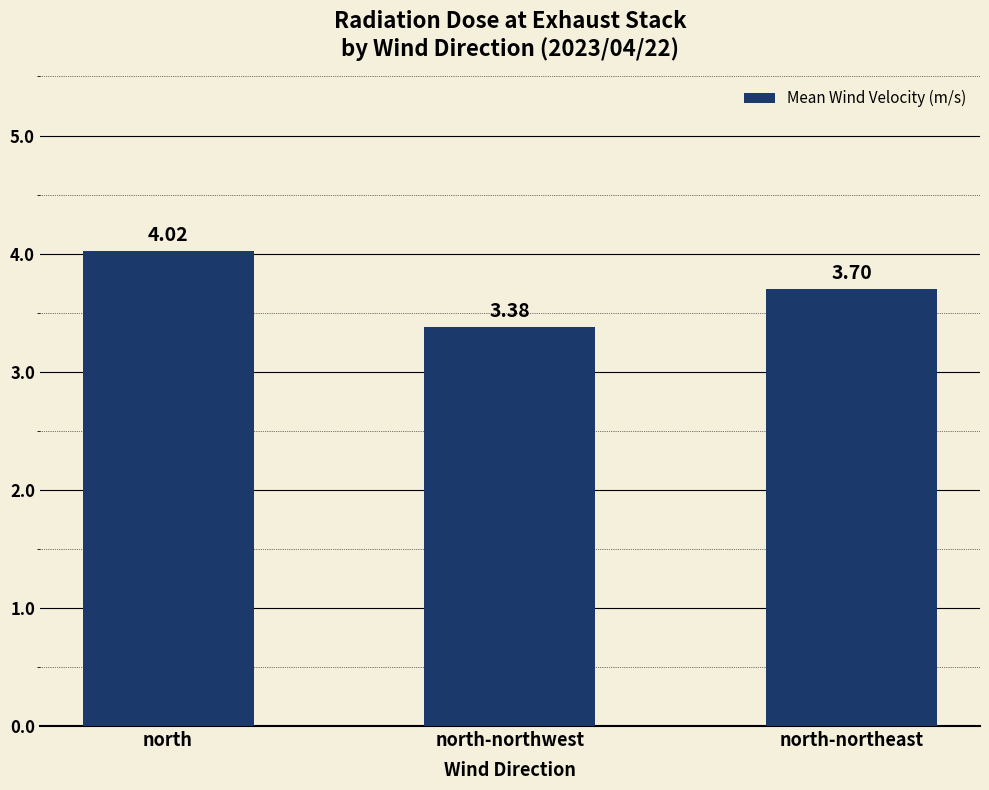

At which category does the chart reach its minimum across all series?

north-northwest